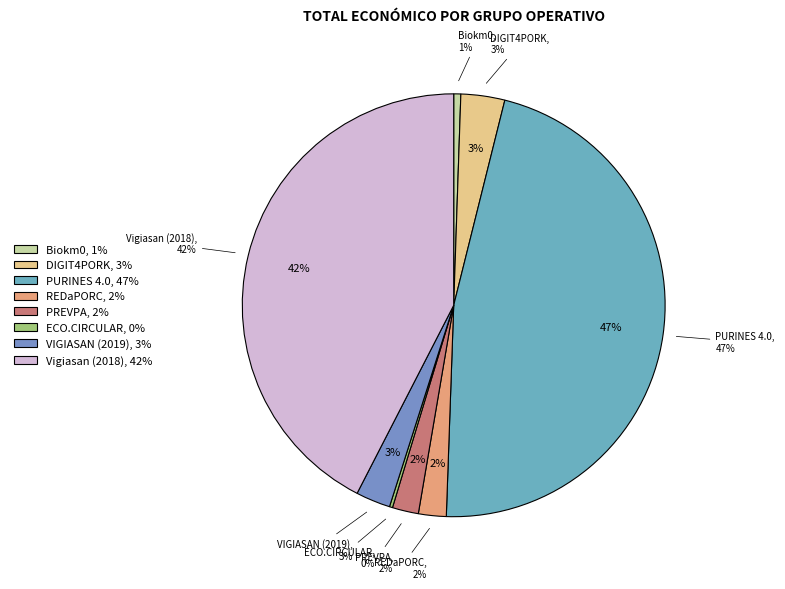

Count the number of slices in the pie.

8